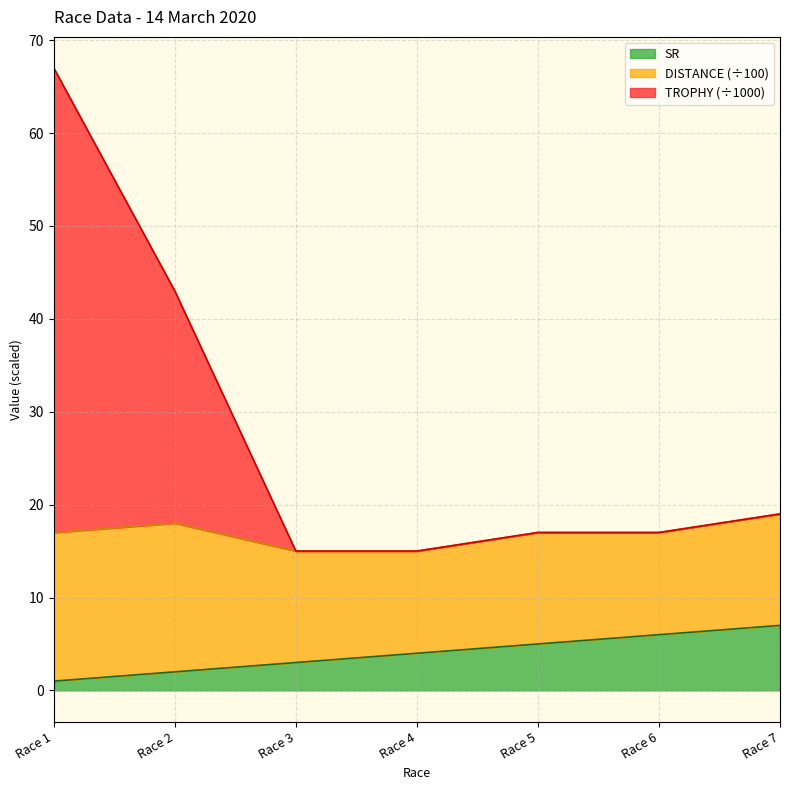

What is the value of the SR point at the 6th from the left?

6